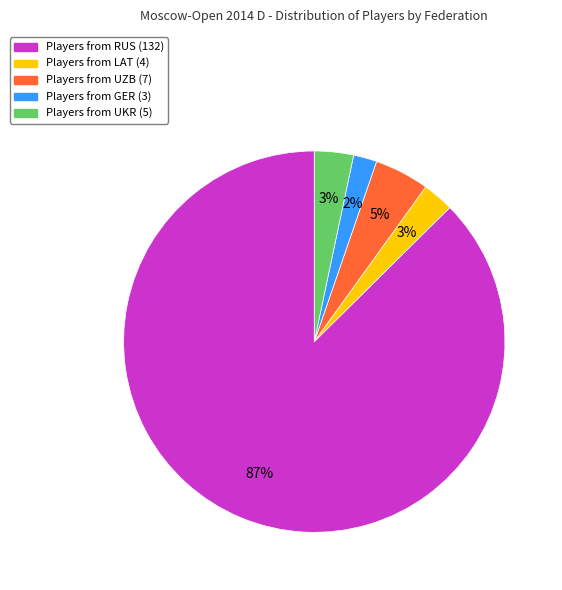

Is there any slice that represents more than half of the pie?

Yes